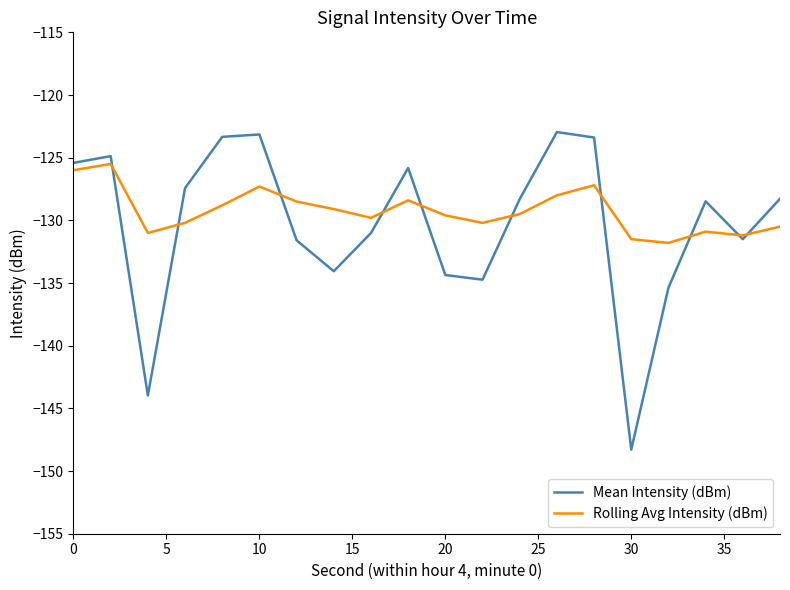

What is the smallest value displayed?

-148.3